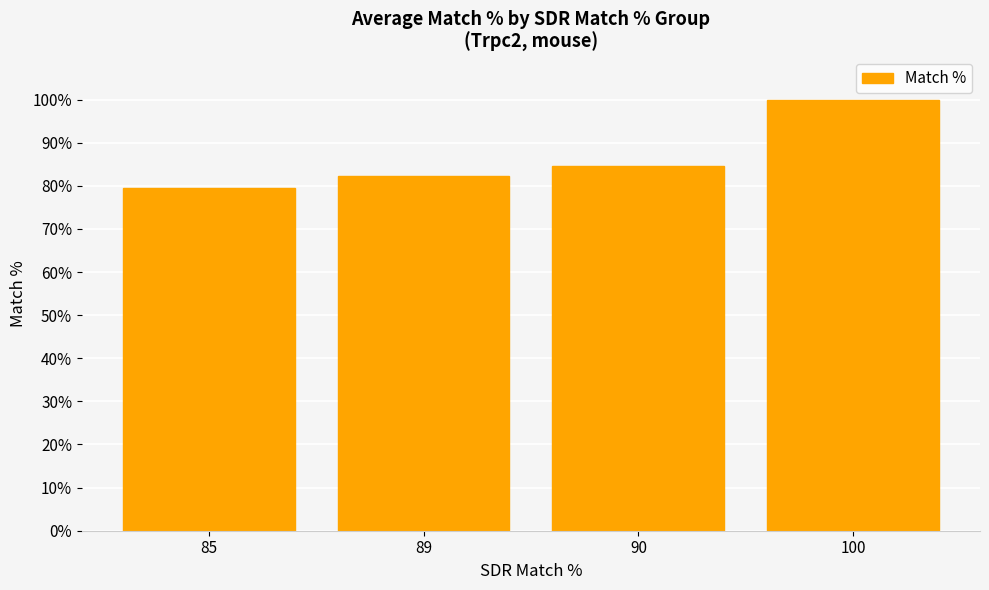

List the labels in order of value, largest first.

100, 90, 89, 85